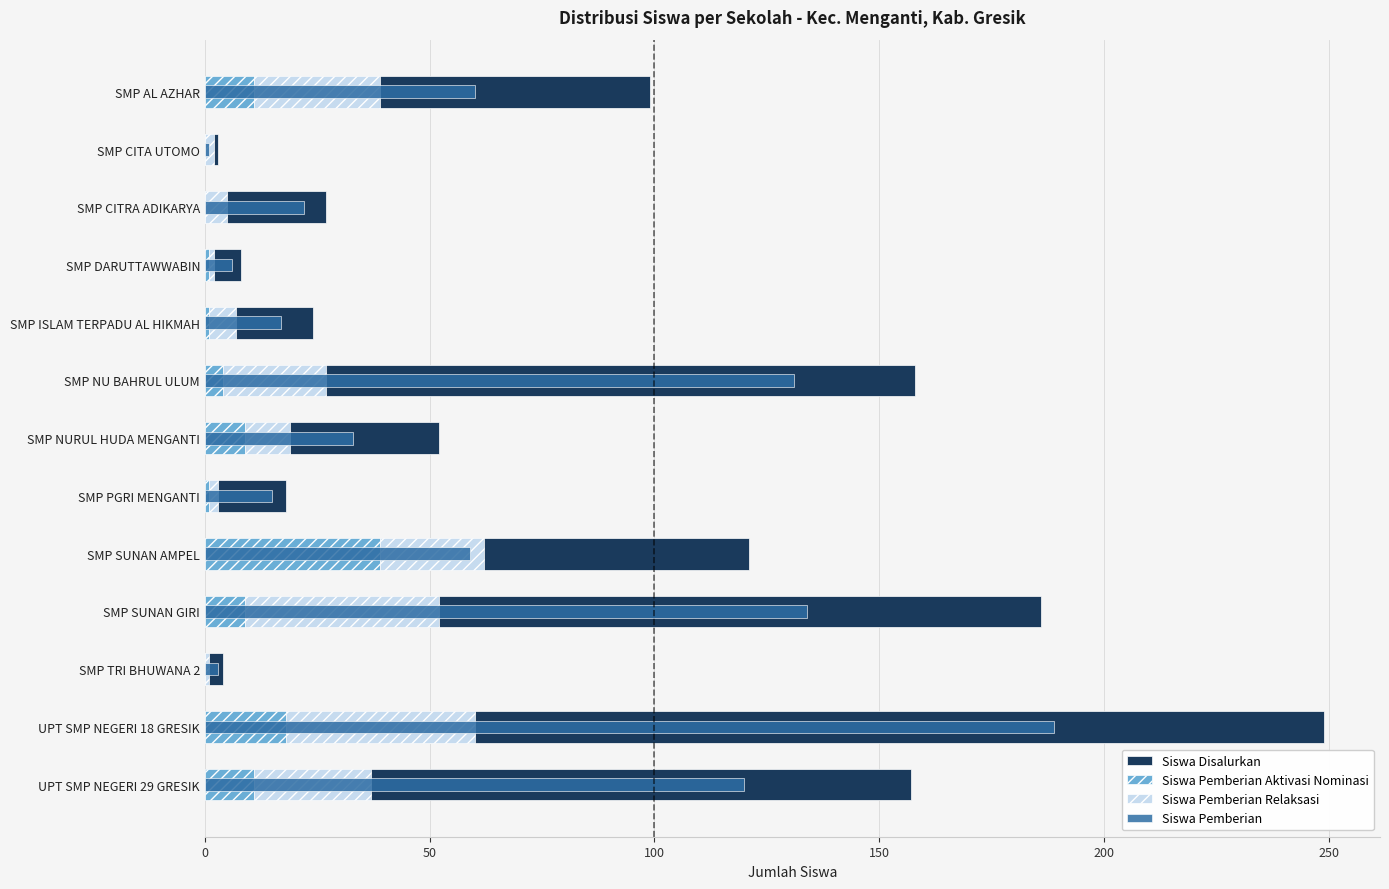

What is the total value across all series at UPT SMP NEGERI 18 GRESIK?

498